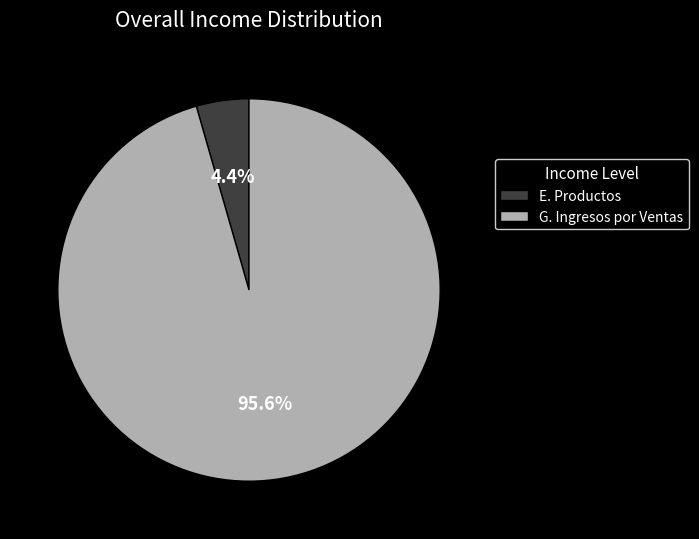

What is the largest slice in the pie chart?

G. Ingresos por Ventas